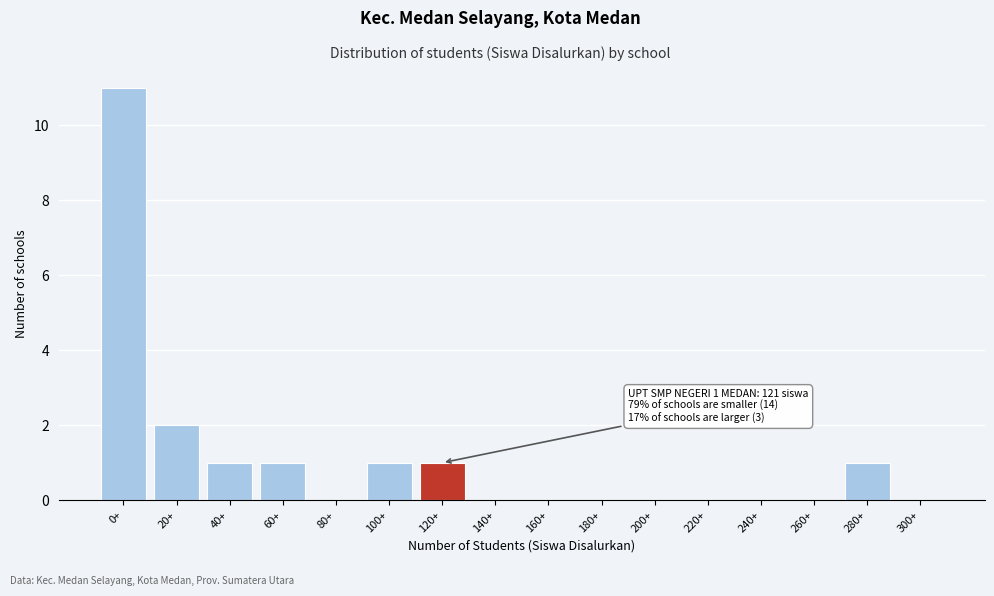

Reading left to right, list all the values displayed in this chart.

0+=11	20+=2	40+=1	60+=1	80+=0	100+=1	120+=1	140+=0	160+=0	180+=0	200+=0	220+=0	240+=0	260+=0	280+=1	300+=0